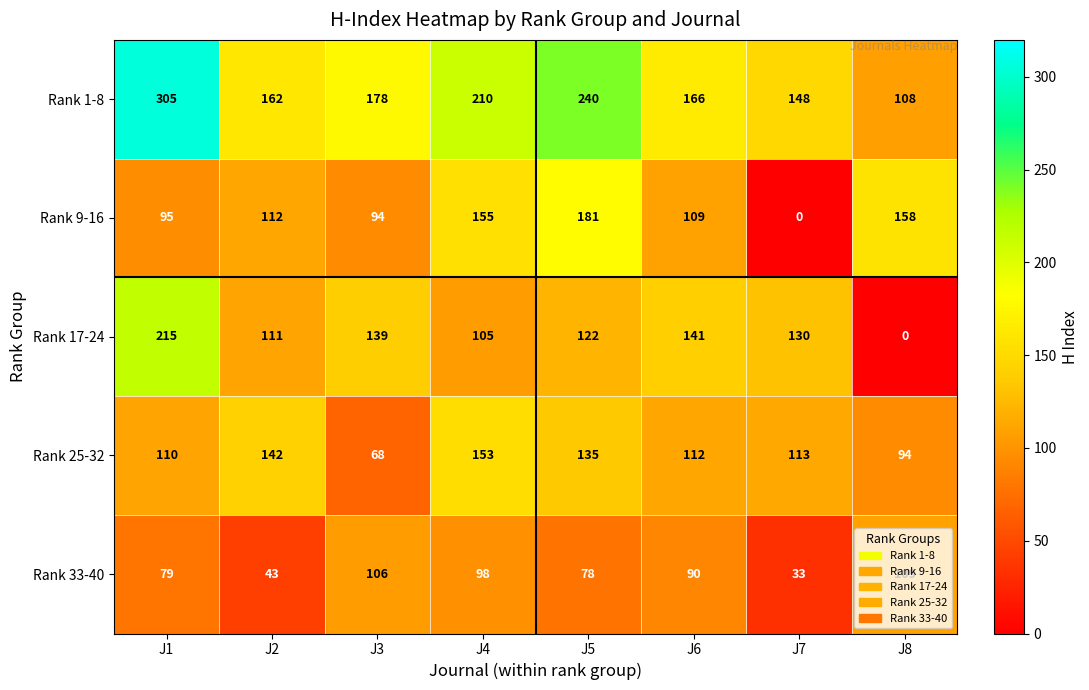

Read the Rank 33-40 value at J7.

33